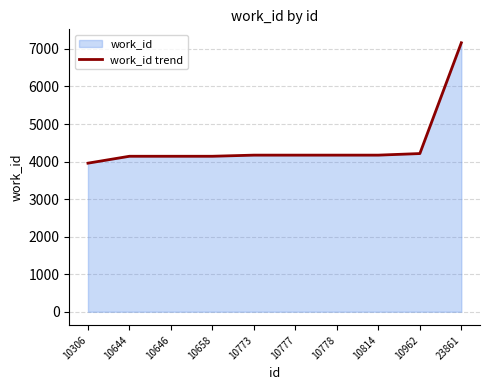

Reading left to right, extract all data points from this chart.

10306=3957	10644=4141	10646=4141	10658=4141	10773=4171	10777=4171	10778=4171	10814=4171	10962=4213	23861=7163